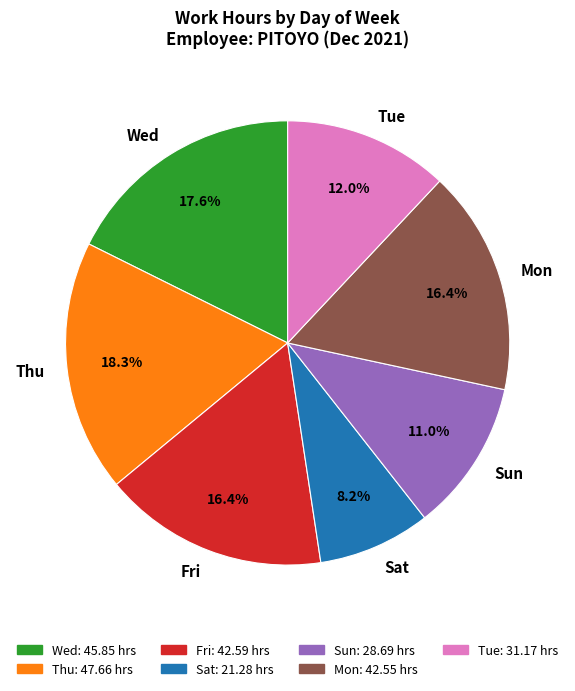

Which slice is the largest?

Thu